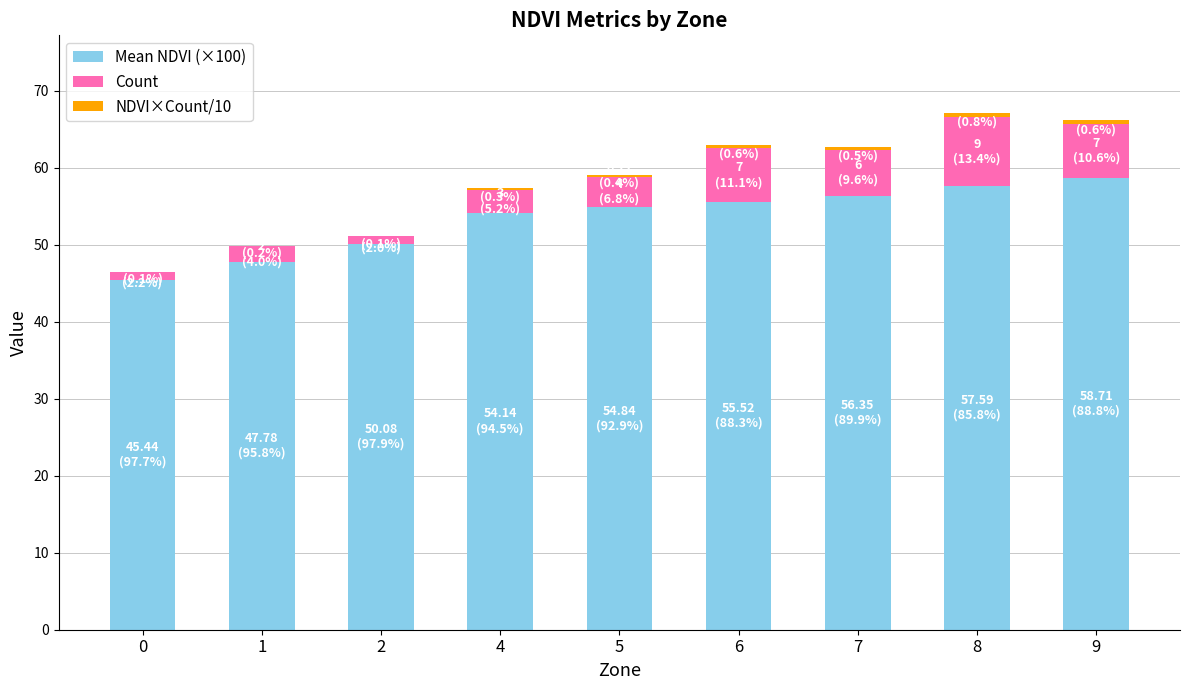

Are the bars grouped side by side (vs. stacked)?

No